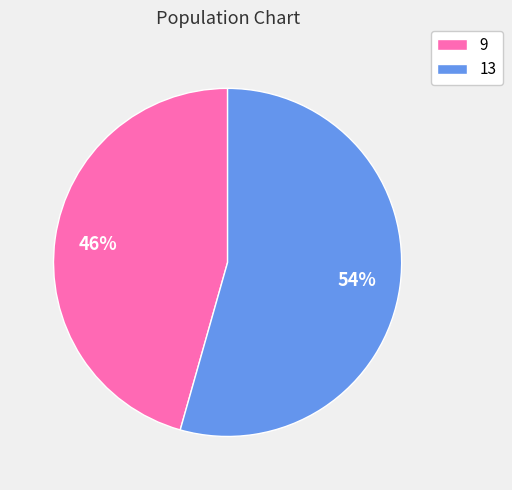

Rank the categories by value from highest to lowest.

13, 9